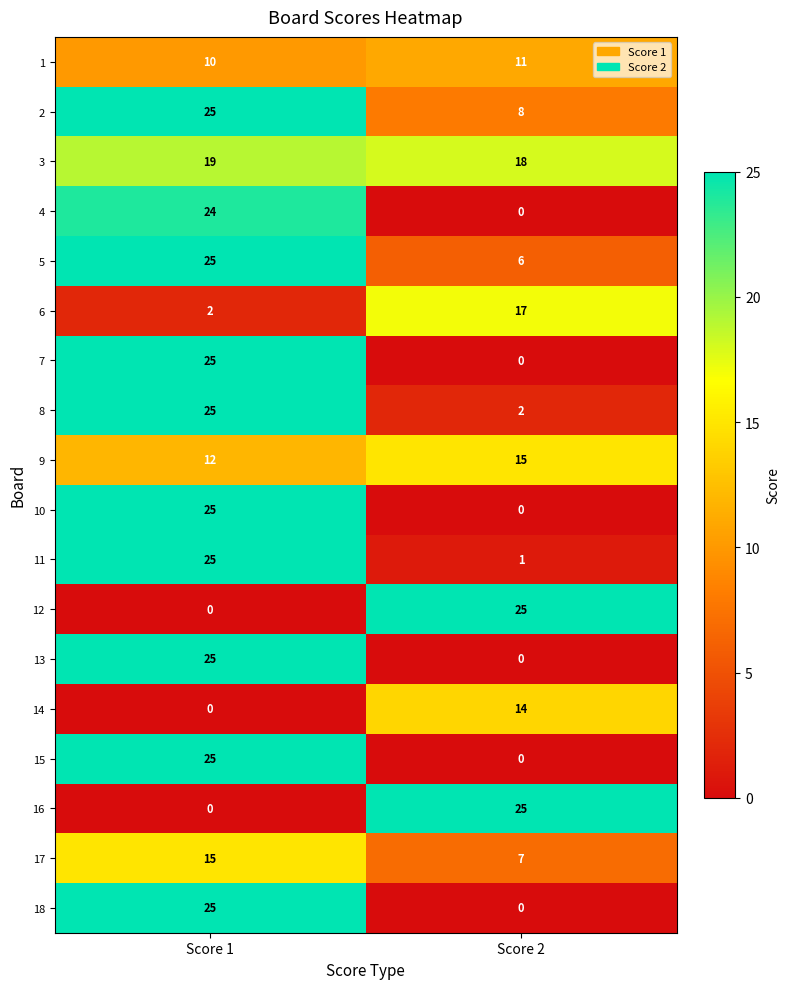

Is it true that 9 equals 17 at Score 1?

False